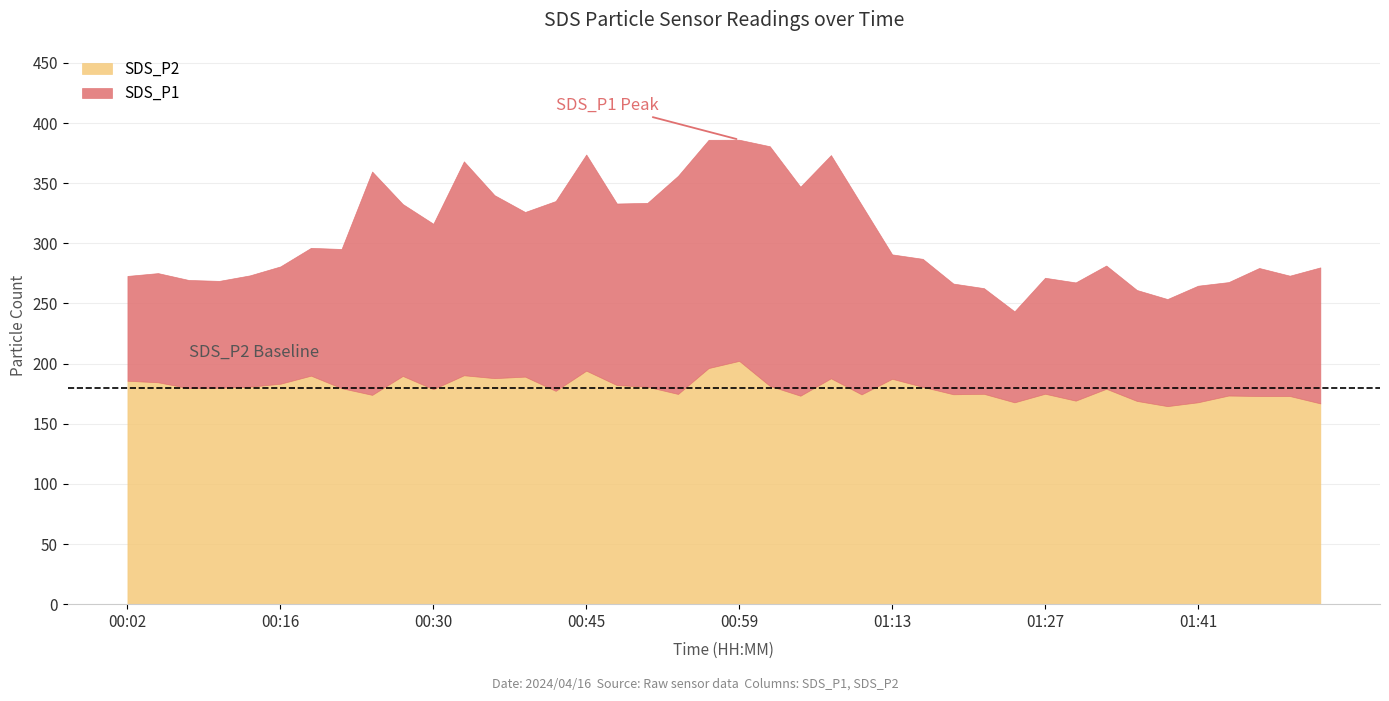

What is the greatest value displayed?

386.2